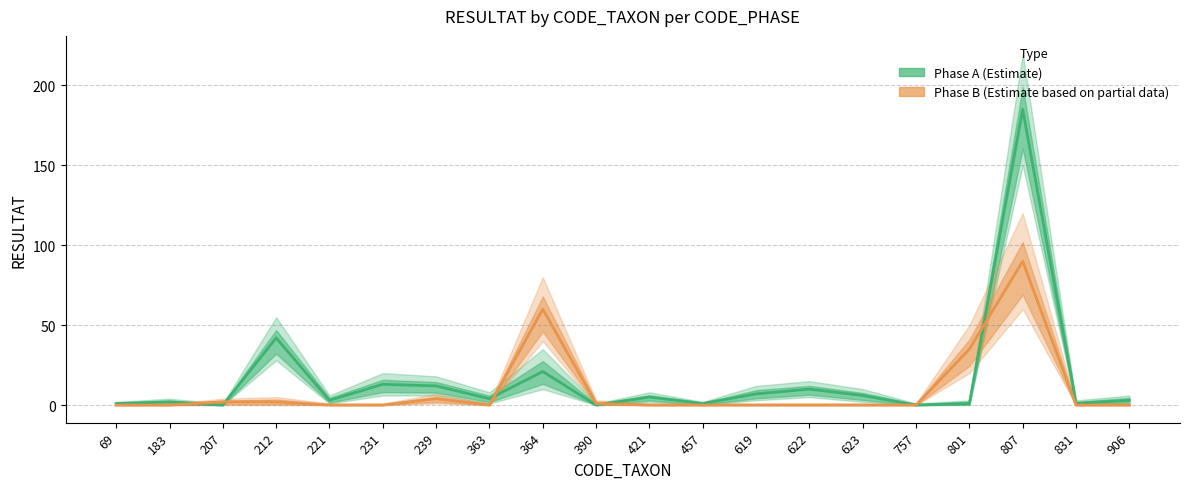

Is the value of Phase B (Estimate based on partial data) at 807 greater than the value of Phase A (Estimate) at 212?

Yes